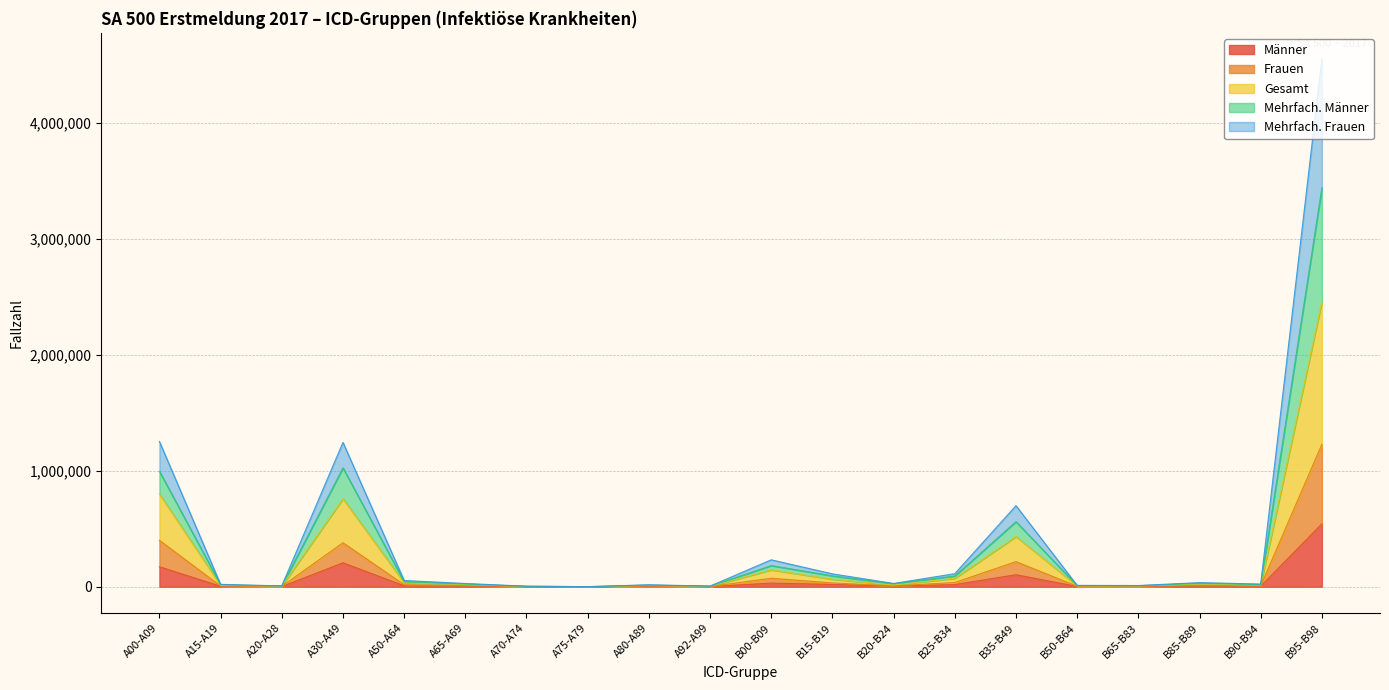

What are all the series names shown in the legend?

Männer, Frauen, Gesamt, Mehrfach. Männer, Mehrfach. Frauen